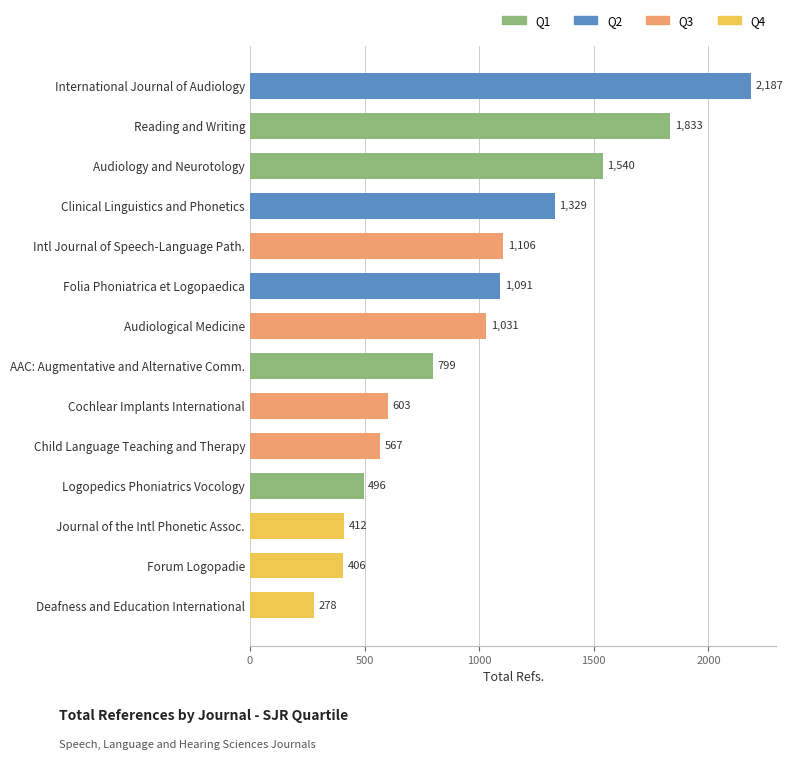

What is the minimum value shown in the chart?

278